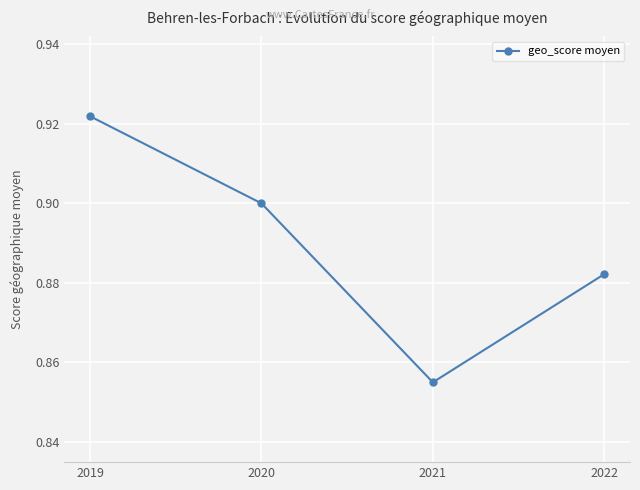

Does the chart display data point markers on the line(s)?

Yes